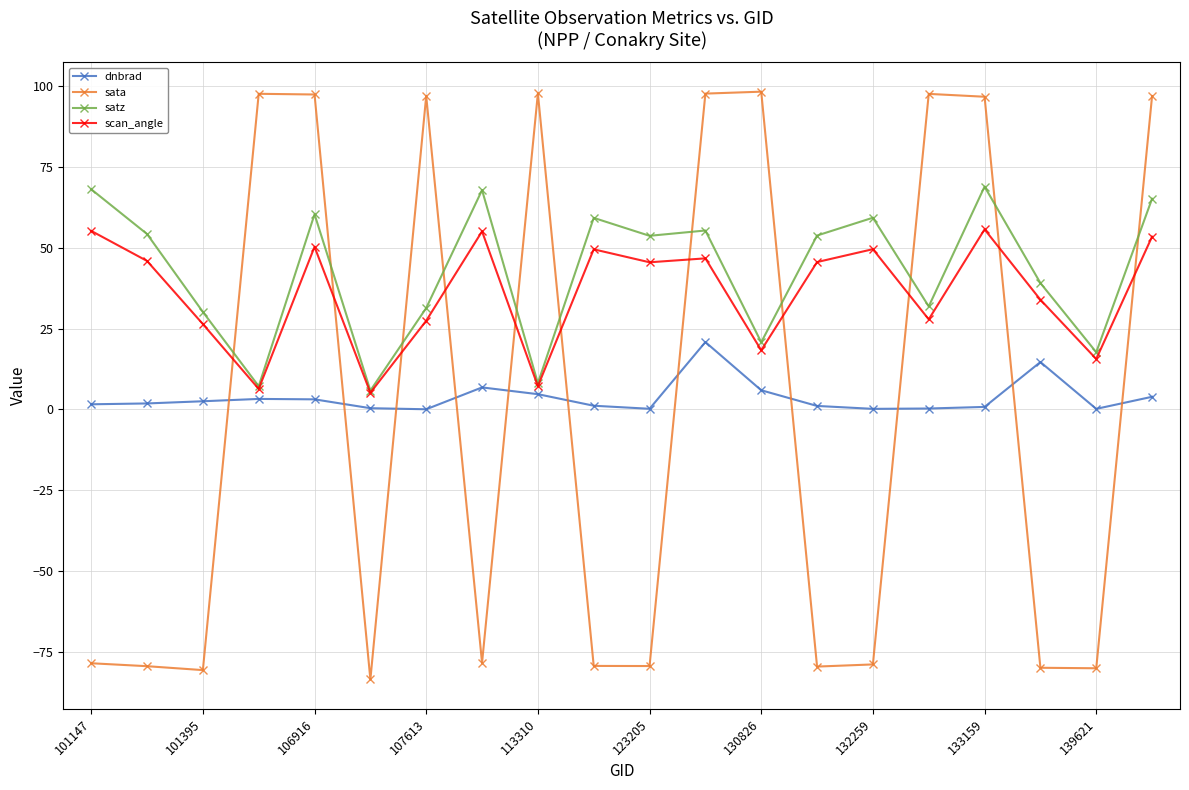

What are all the series names shown in the legend?

dnbrad, sata, satz, scan_angle